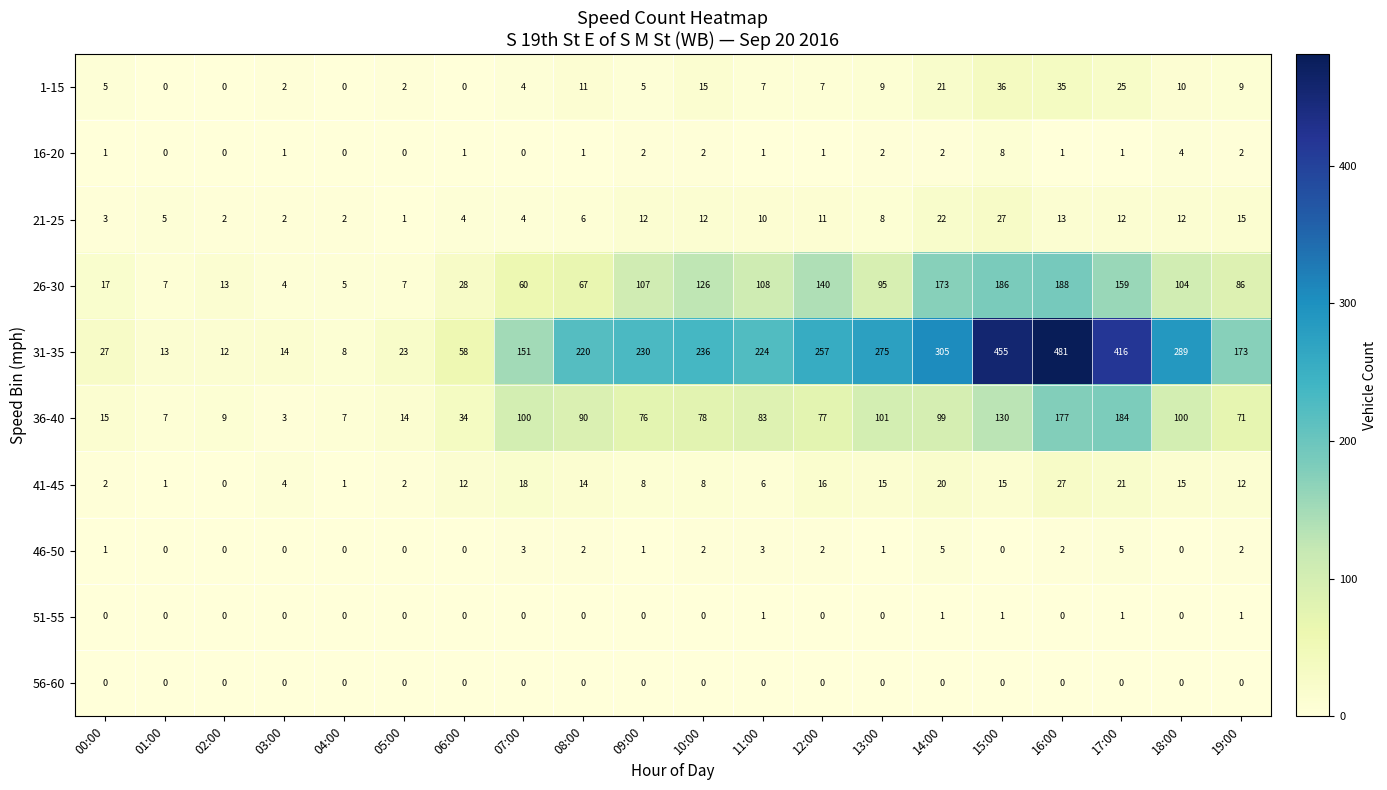

What is the sum of all 36-40 values?

1455